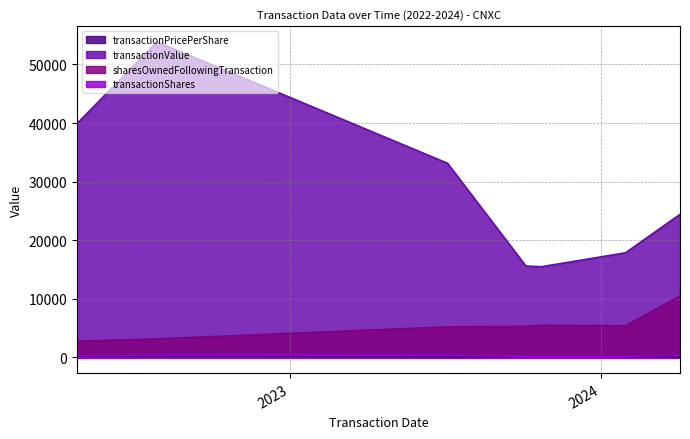

Which series has the widest spread of values?

transactionValue